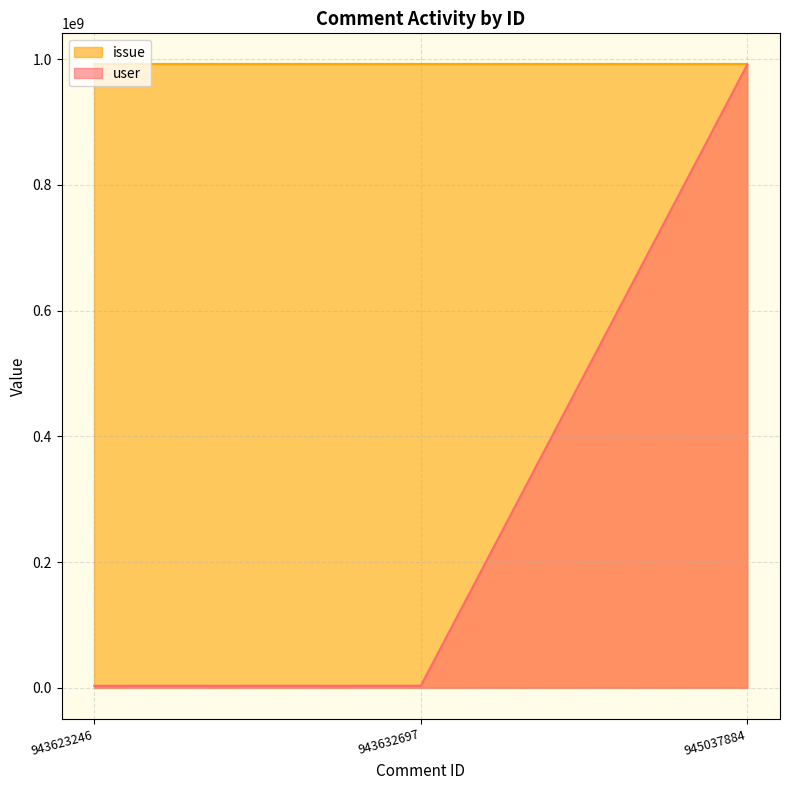

What is the average value?

332600145.1